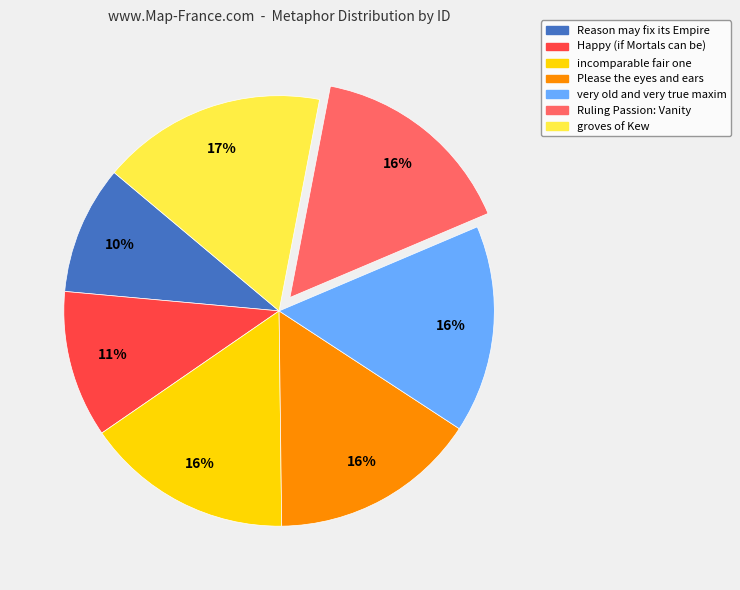

What is the ratio of the value at incomparable fair one to the value at Ruling Passion: Vanity?

1.0